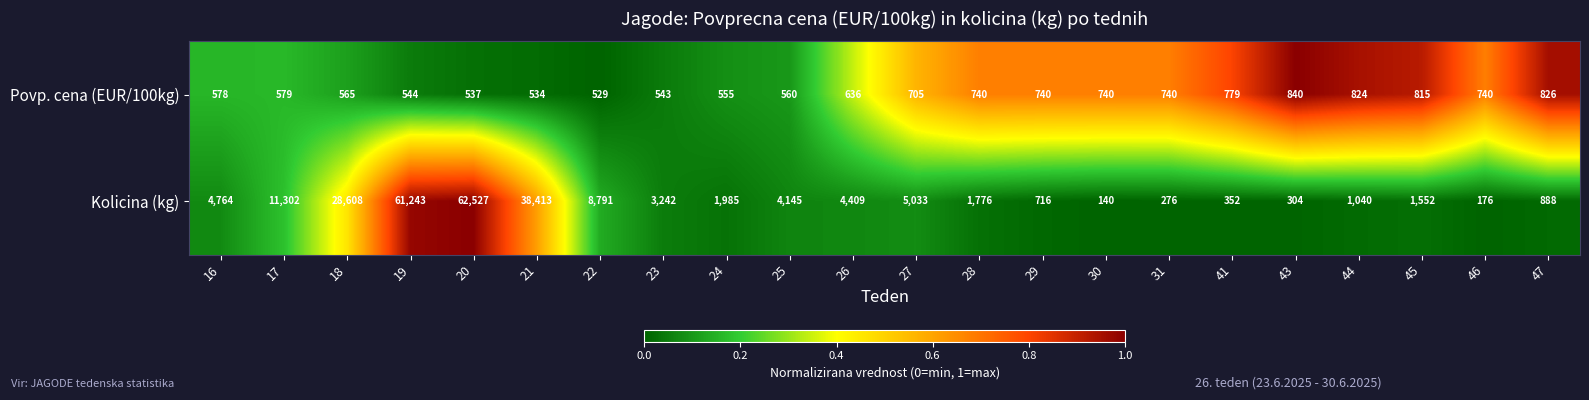

What is the average value of the Kolicina (kg) series?

10986